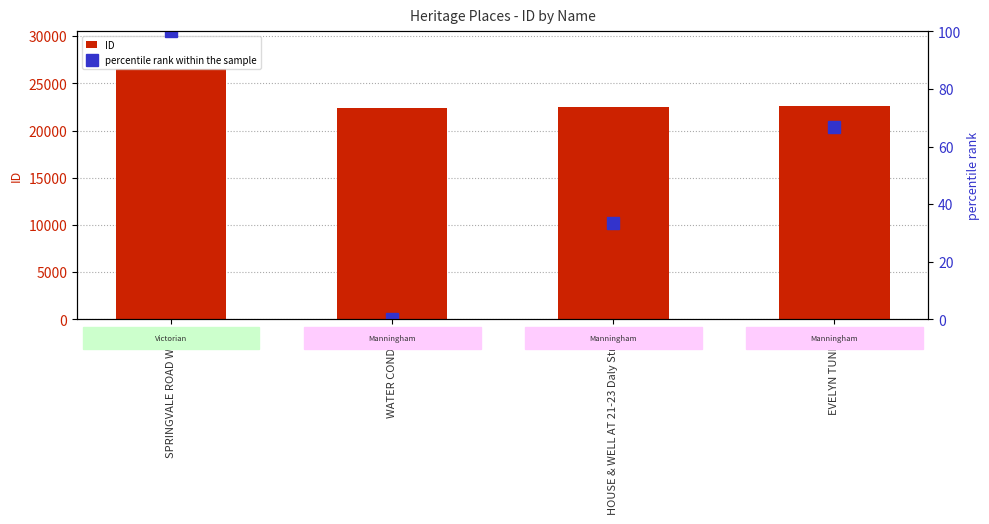

Where is percentile rank within the sample nearest to the value 50?

HOUSE & WELL AT 21-23 Daly Street